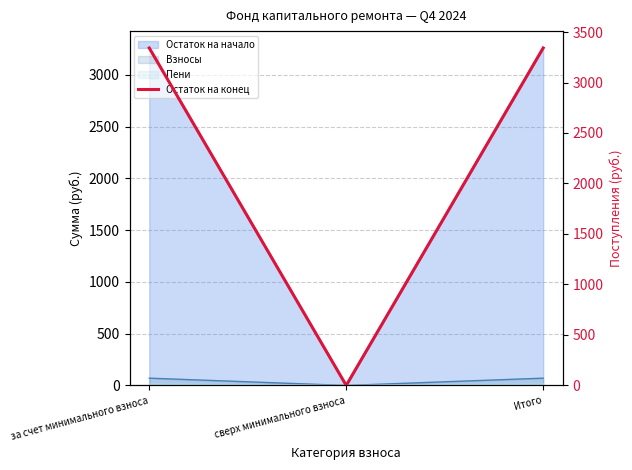

Which label corresponds to the smallest value in the chart?

сверх минимального взноса